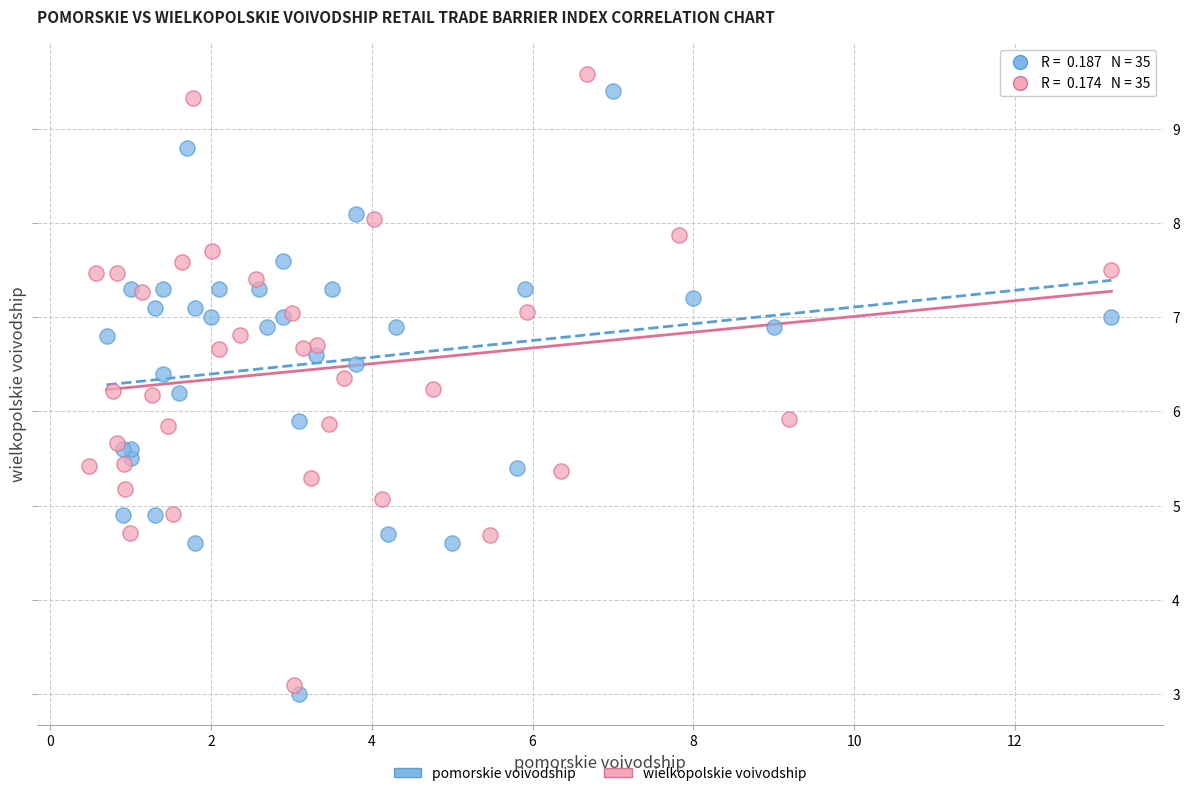

Which series has the largest Y range (max minus min)?

wielkopolskie voivodship